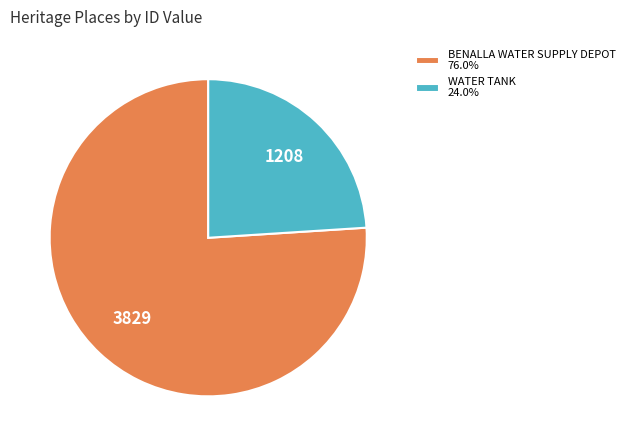

Which has a higher value, WATER TANK or BENALLA WATER SUPPLY DEPOT?

BENALLA WATER SUPPLY DEPOT